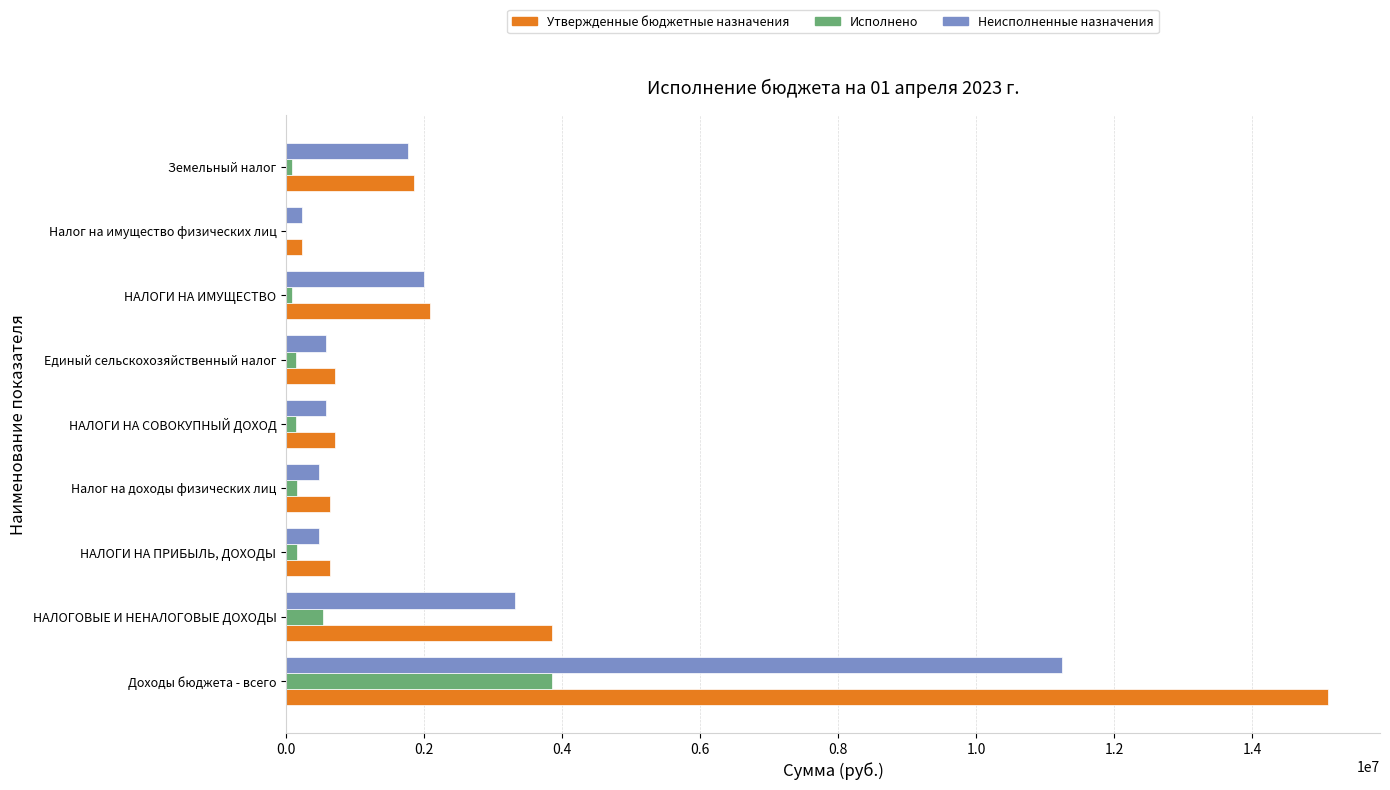

What is the maximum value shown in the chart?

15095100.0